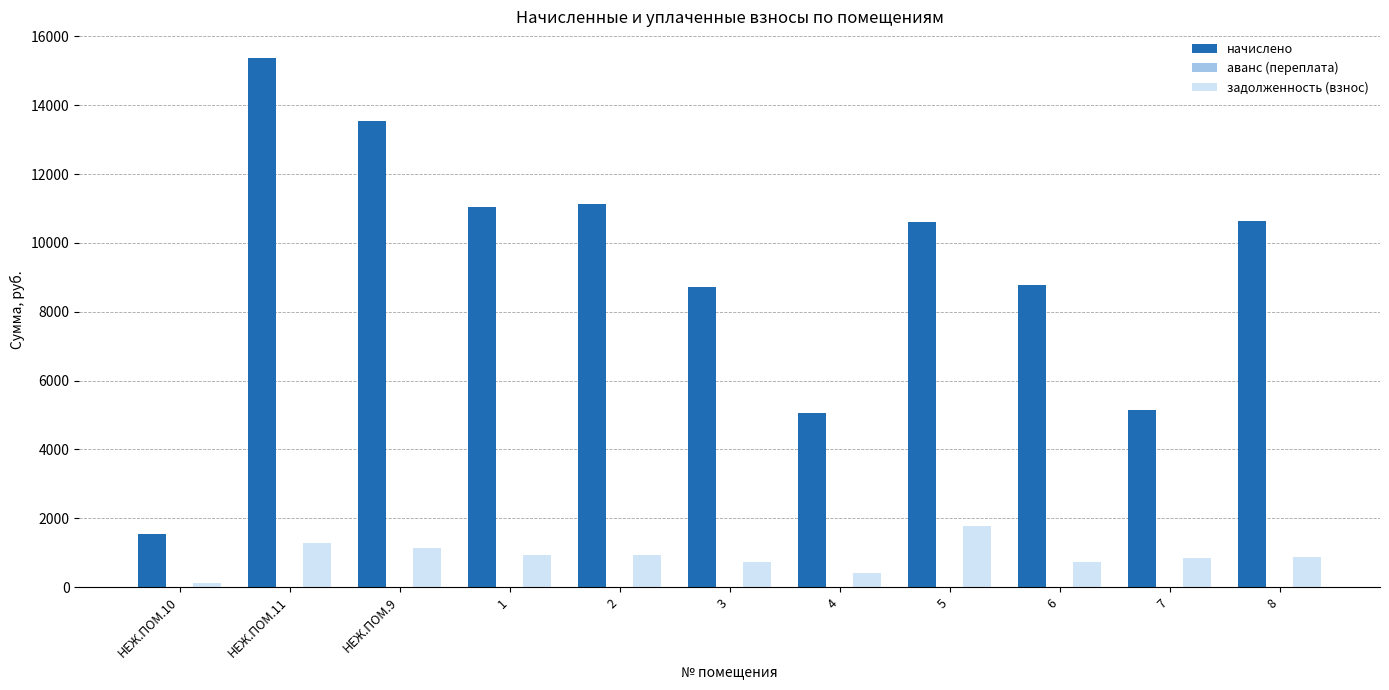

What is the maximum value for задолженность (взнос)?

1768.8